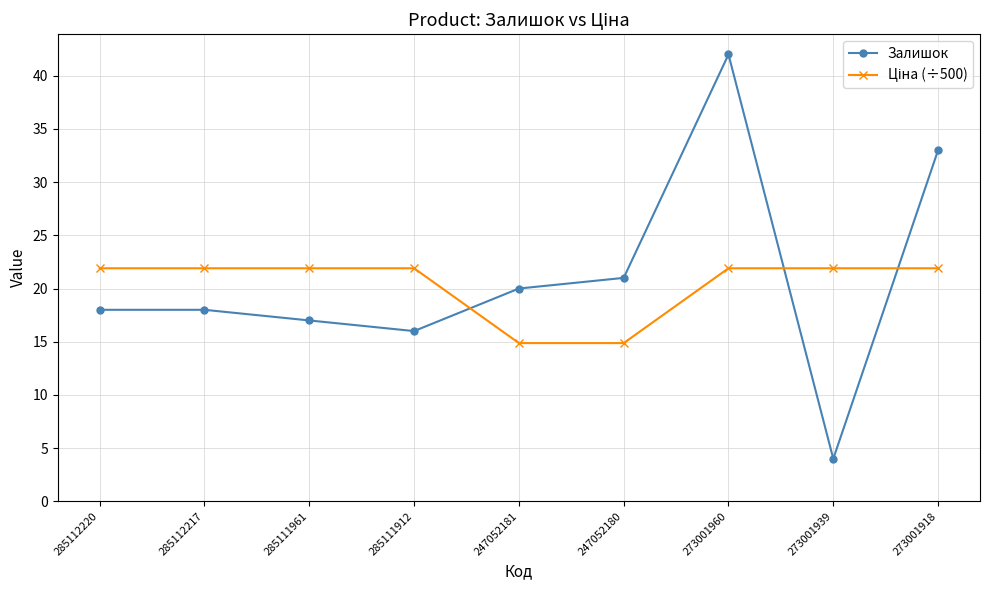

Which category has the lowest value in the Залишок series?

273001939